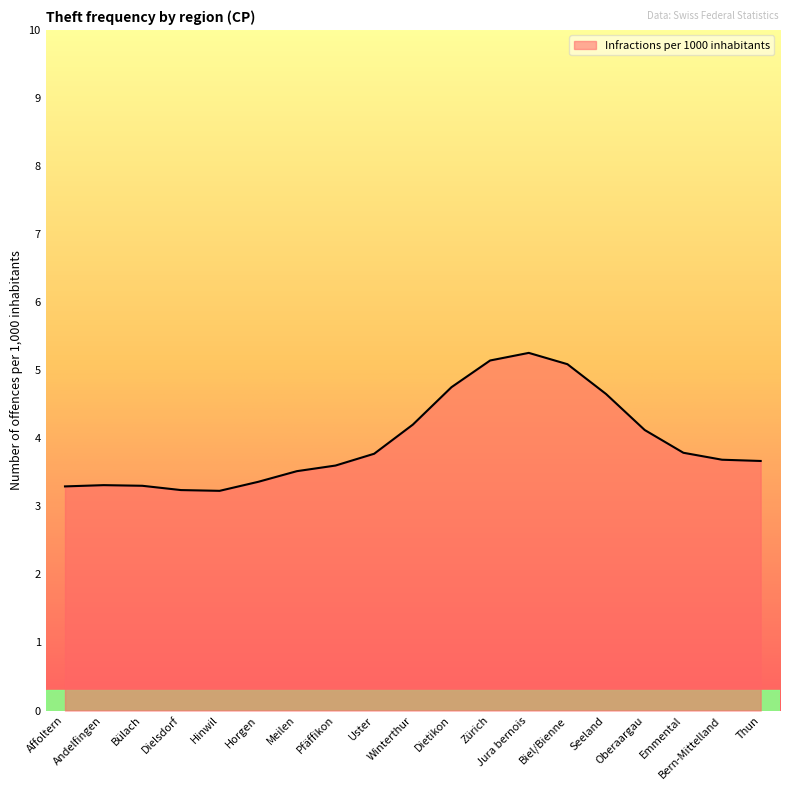

What is the difference between the maximum and minimum values?

2.0